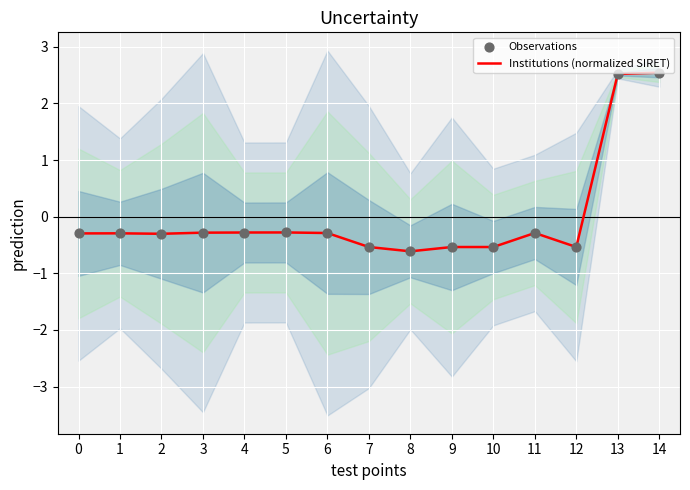

Is the value of Institutions (normalized SIRET) at 8 greater than the value of Observations at 3?

No